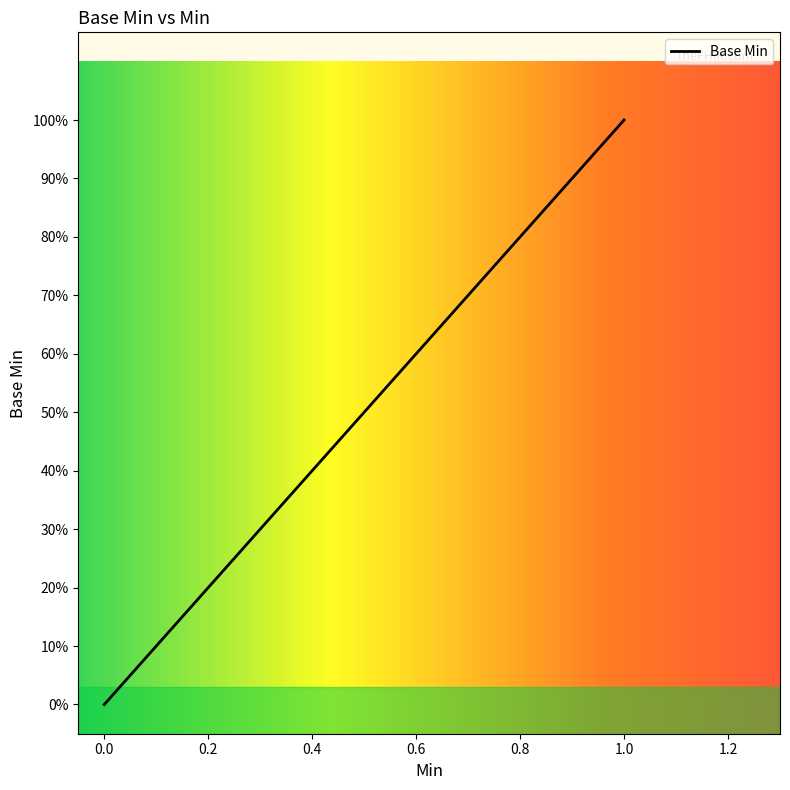

The chart shows a value of 2 at 1. True or false?

False